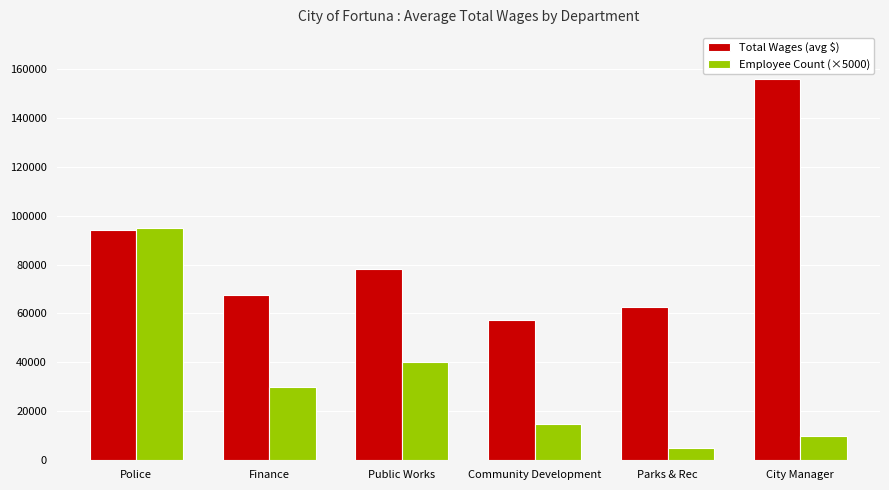

Is the value of Employee Count (×5000) at Police greater than the value of Total Wages (avg $) at Community Development?

Yes